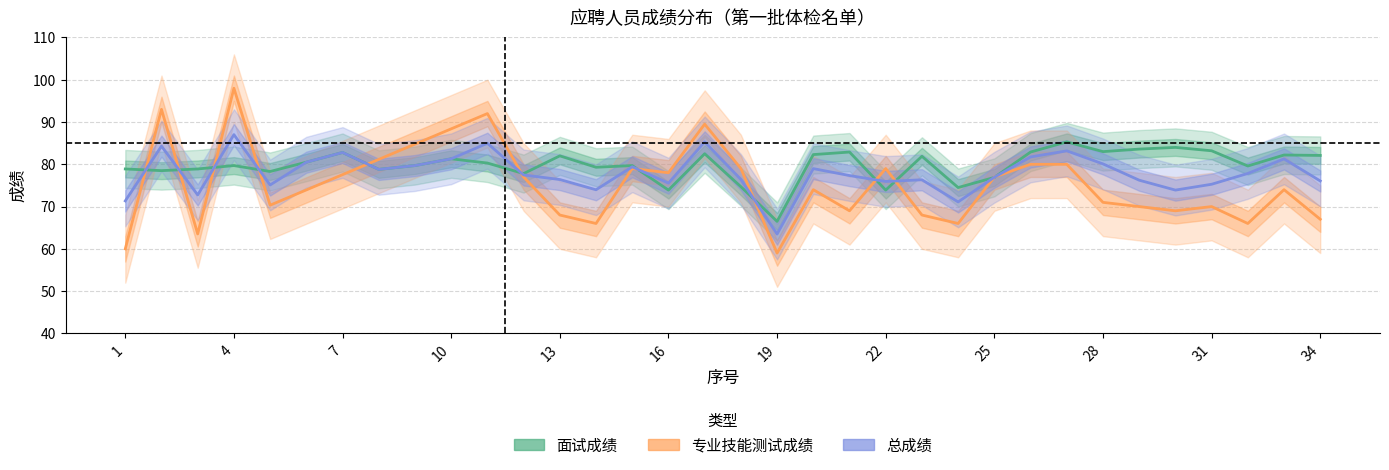

What is the spread (max minus min) of values at 1?

7.6